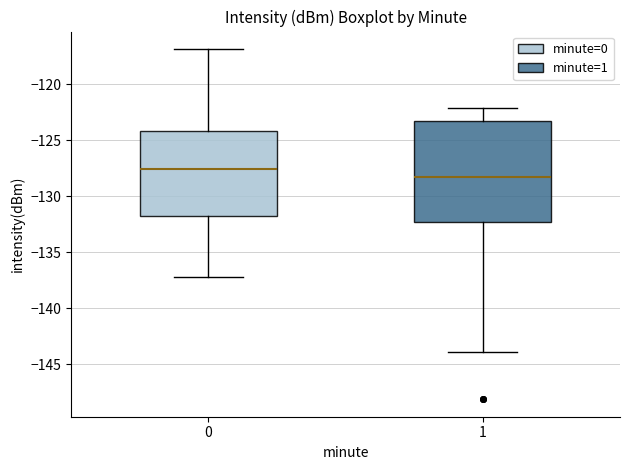

Comparing the boxes themselves (not the whiskers), which one is the tallest?

1